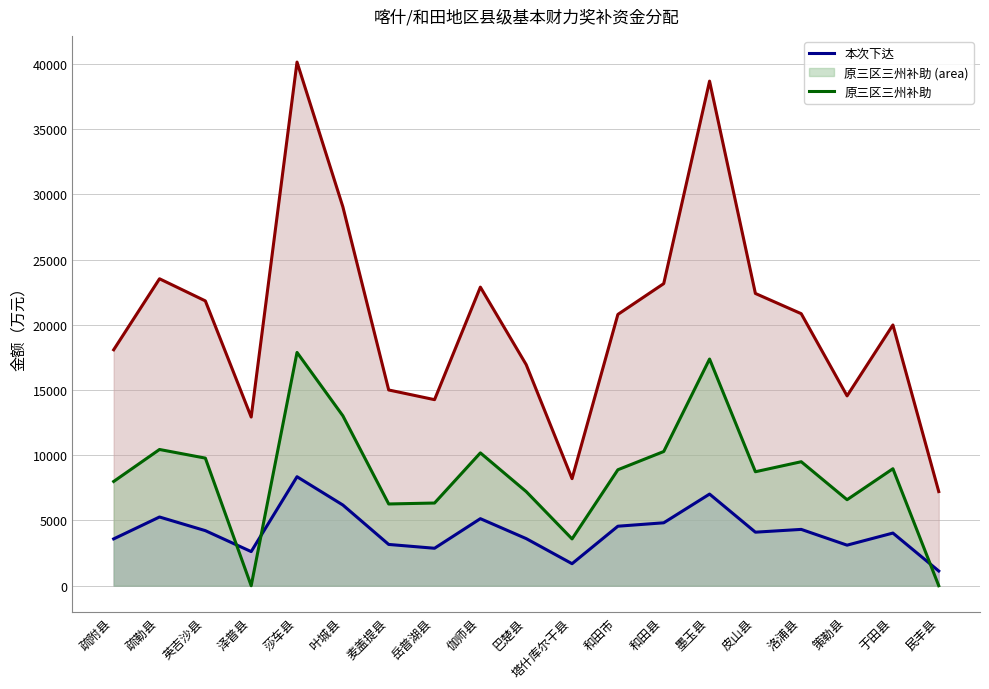

Rank the series by their maximum value, from lowest to highest.

本次下达, 原三区三州补助, 已下达